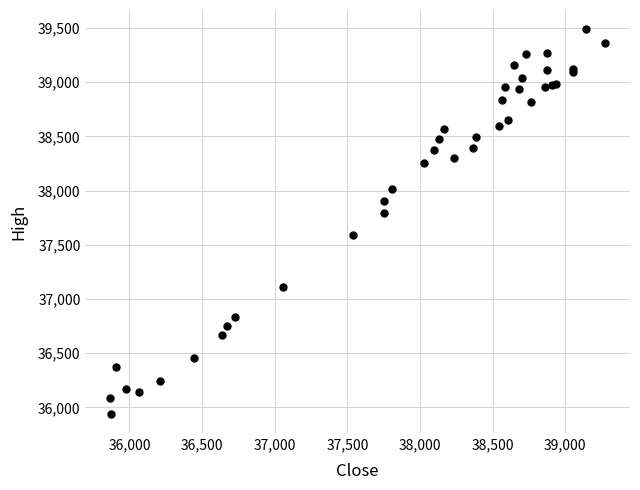

What Y value in the scatter plot is closest to 37714?

37797.3